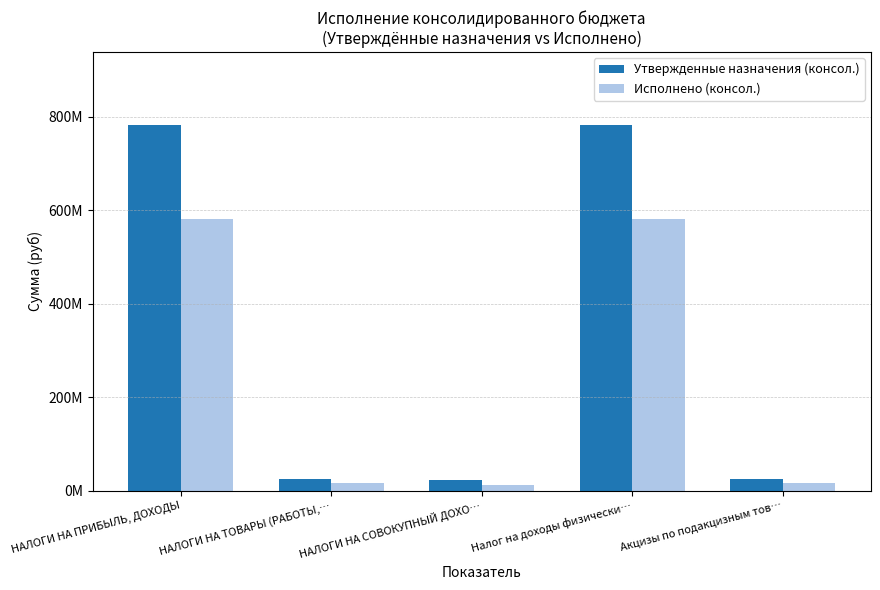

What are all the series names shown in the legend?

Утвержденные назначения (консол.), Исполнено (консол.)